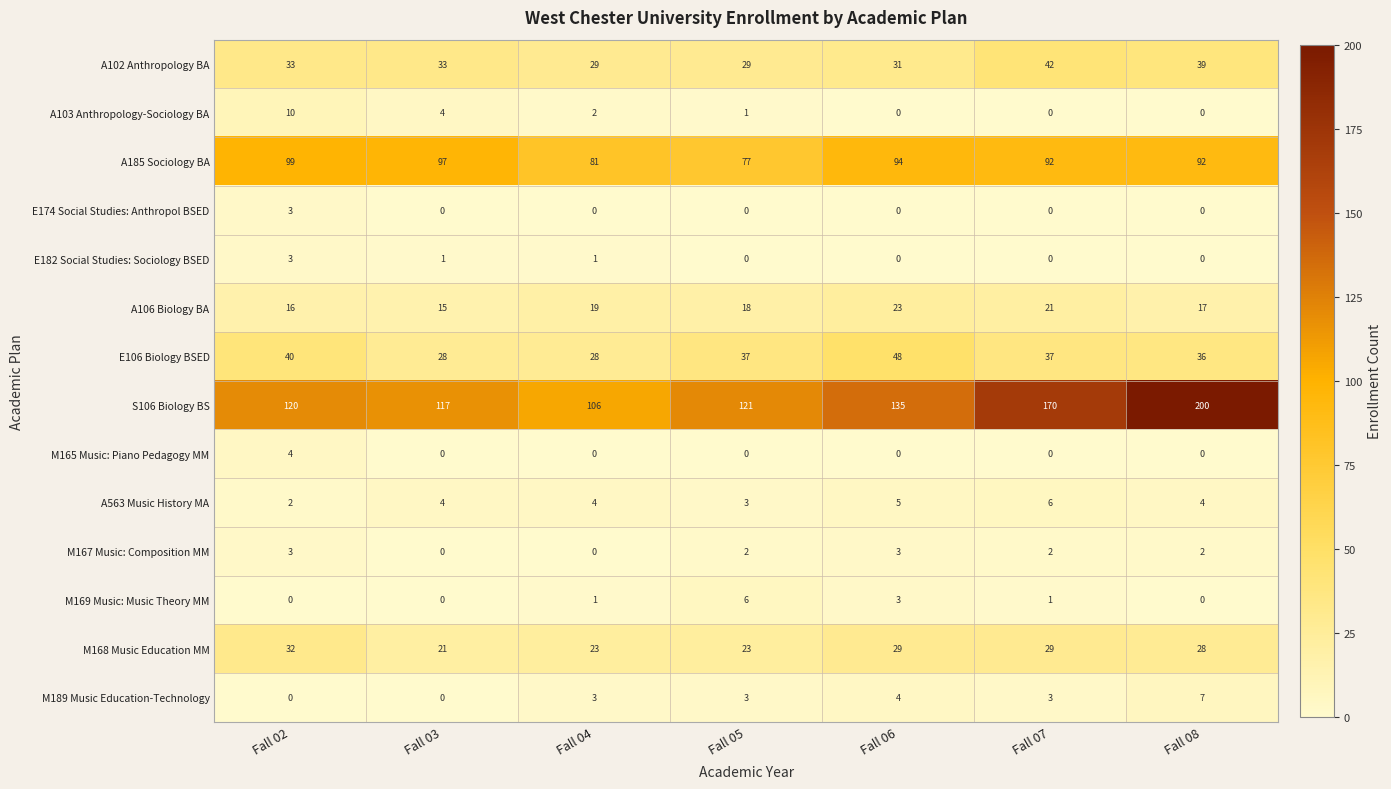

At which category is the sum across all series the highest?

Fall 08